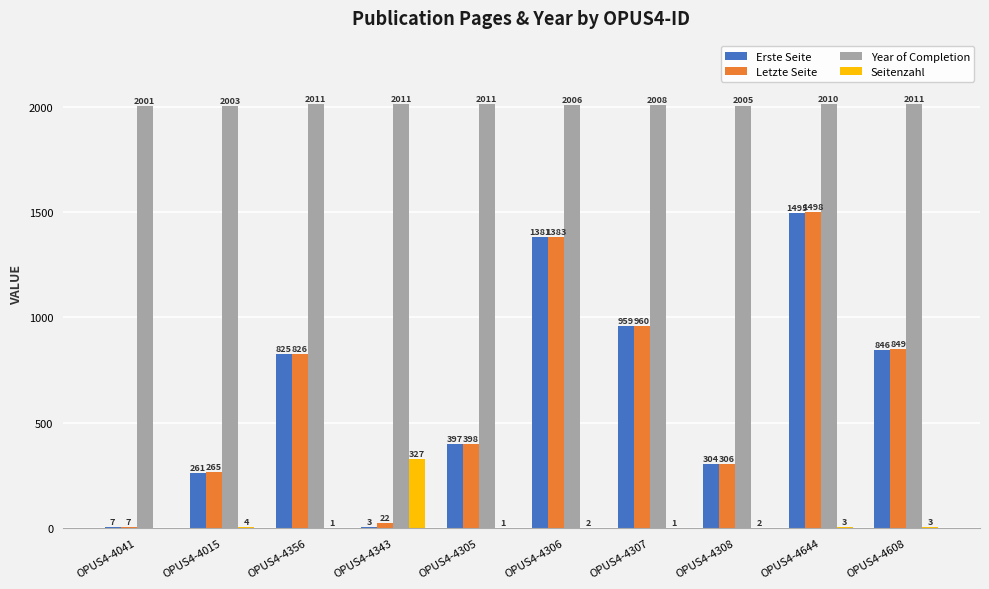

Between OPUS4-4015 and OPUS4-4343, which series saw the biggest shift?

Seitenzahl